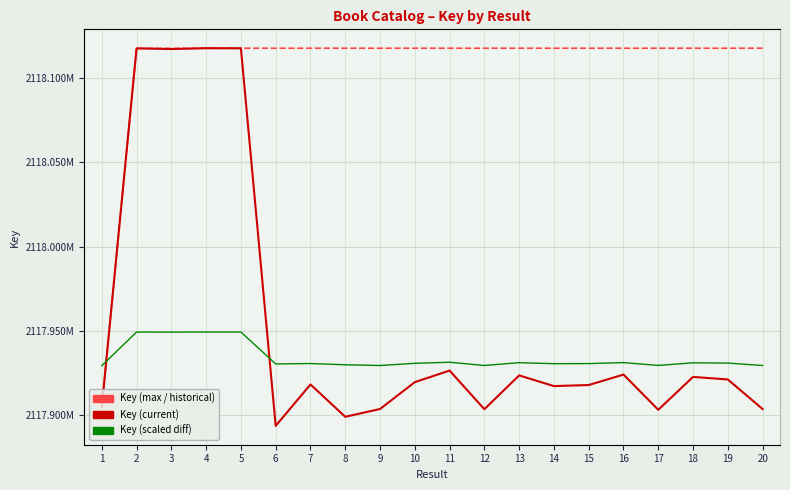

What is the difference between the second highest and minimum values in the Key (max) series?

212715.0